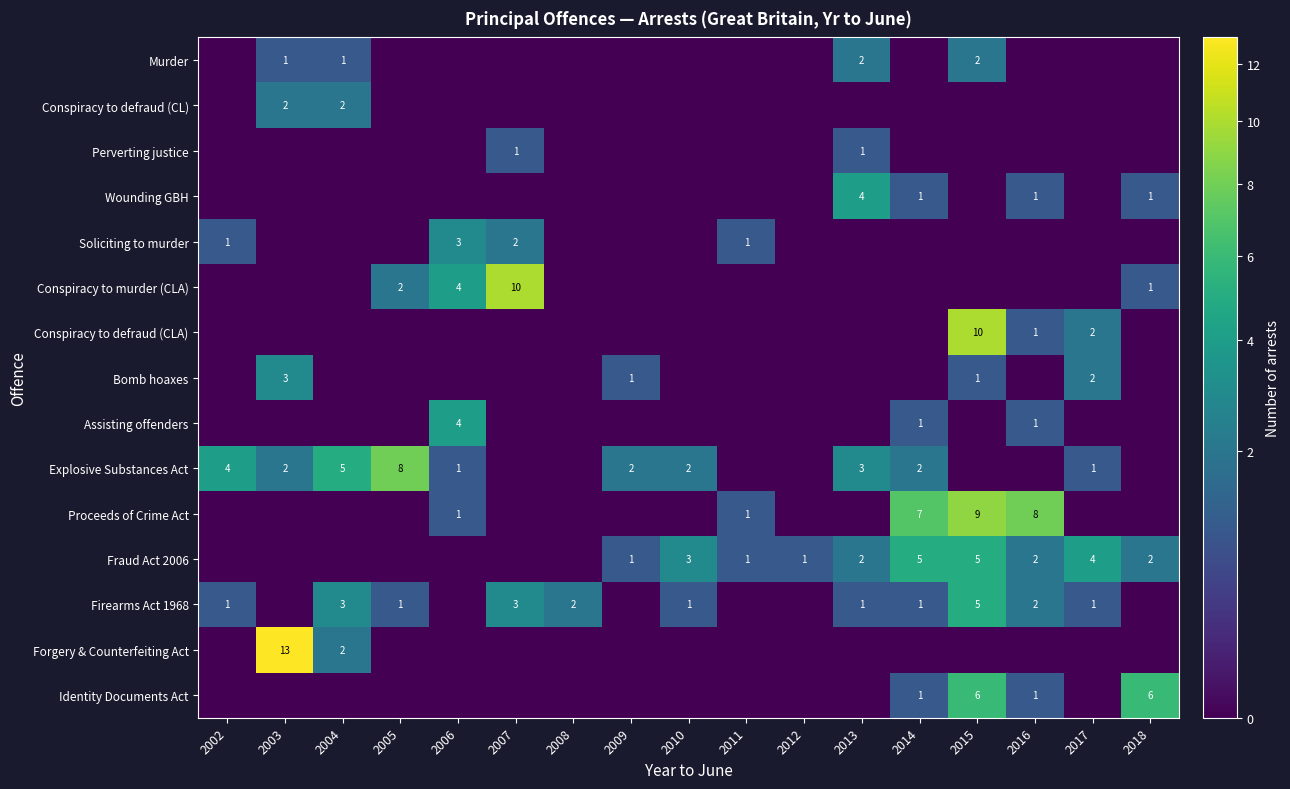

What is the spread (max minus min) of values at 2013?

4